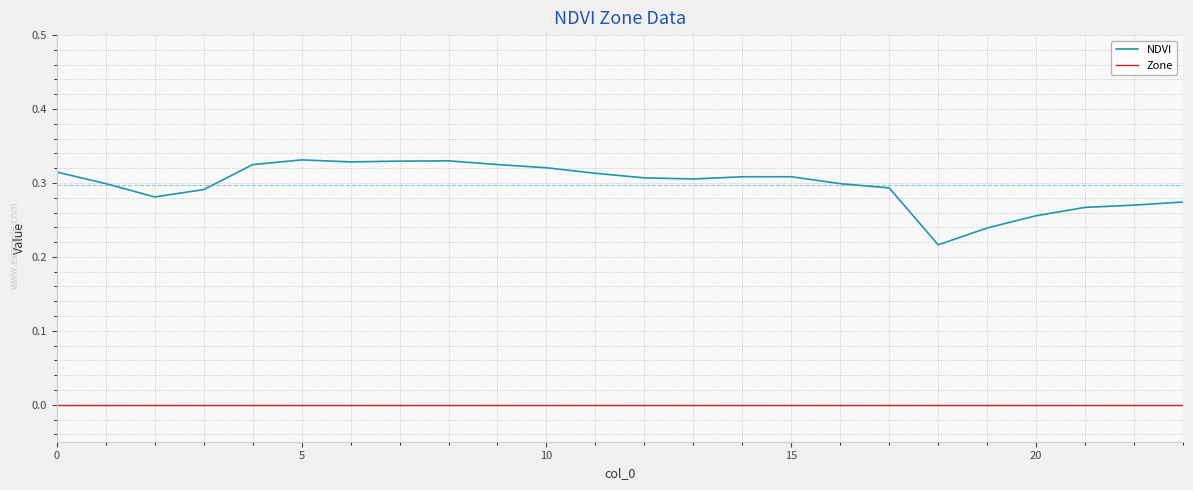

Rank the series by their average value, from lowest to highest.

Zone, NDVI